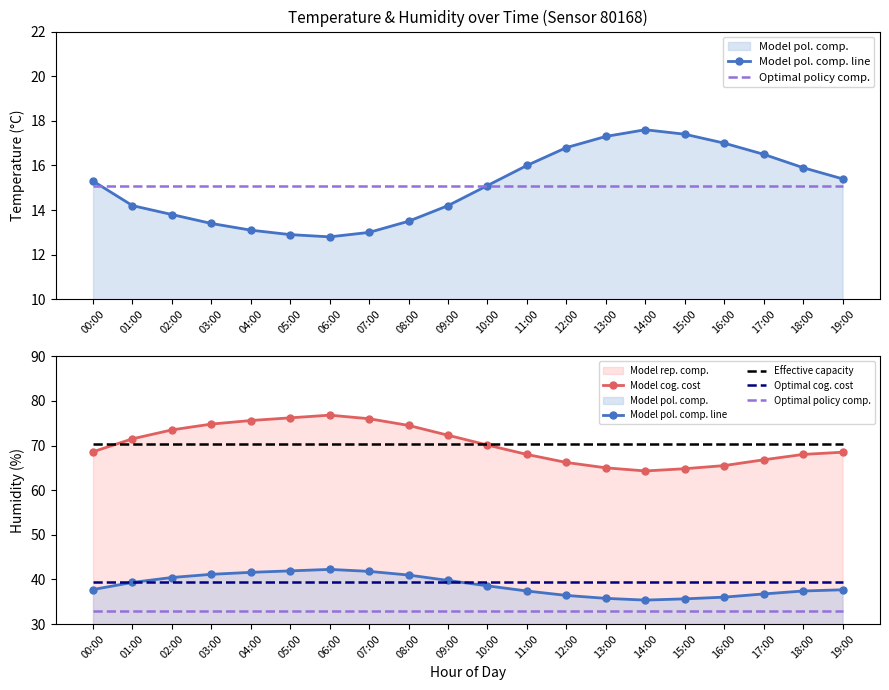

Reading left to right, list all the values displayed in this chart.

Model pol. comp. line: 37.7	39.3	40.4	41.1	41.6	41.9	42.2	41.8	41.0	39.8	38.6	37.4	36.4	35.8	35.4	35.6	36.0	36.7	37.4	37.7
Optimal policy comp.: 32.9	32.9	32.9	32.9	32.9	32.9	32.9	32.9	32.9	32.9	32.9	32.9	32.9	32.9	32.9	32.9	32.9	32.9	32.9	32.9
Model cog. cost: 68.6	71.5	73.5	74.8	75.6	76.2	76.8	76.0	74.5	72.3	70.1	68.0	66.2	65.0	64.3	64.8	65.5	66.8	68.0	68.5
Effective capacity: 70.3	70.3	70.3	70.3	70.3	70.3	70.3	70.3	70.3	70.3	70.3	70.3	70.3	70.3	70.3	70.3	70.3	70.3	70.3	70.3
Optimal cog. cost: 39.5	39.5	39.5	39.5	39.5	39.5	39.5	39.5	39.5	39.5	39.5	39.5	39.5	39.5	39.5	39.5	39.5	39.5	39.5	39.5